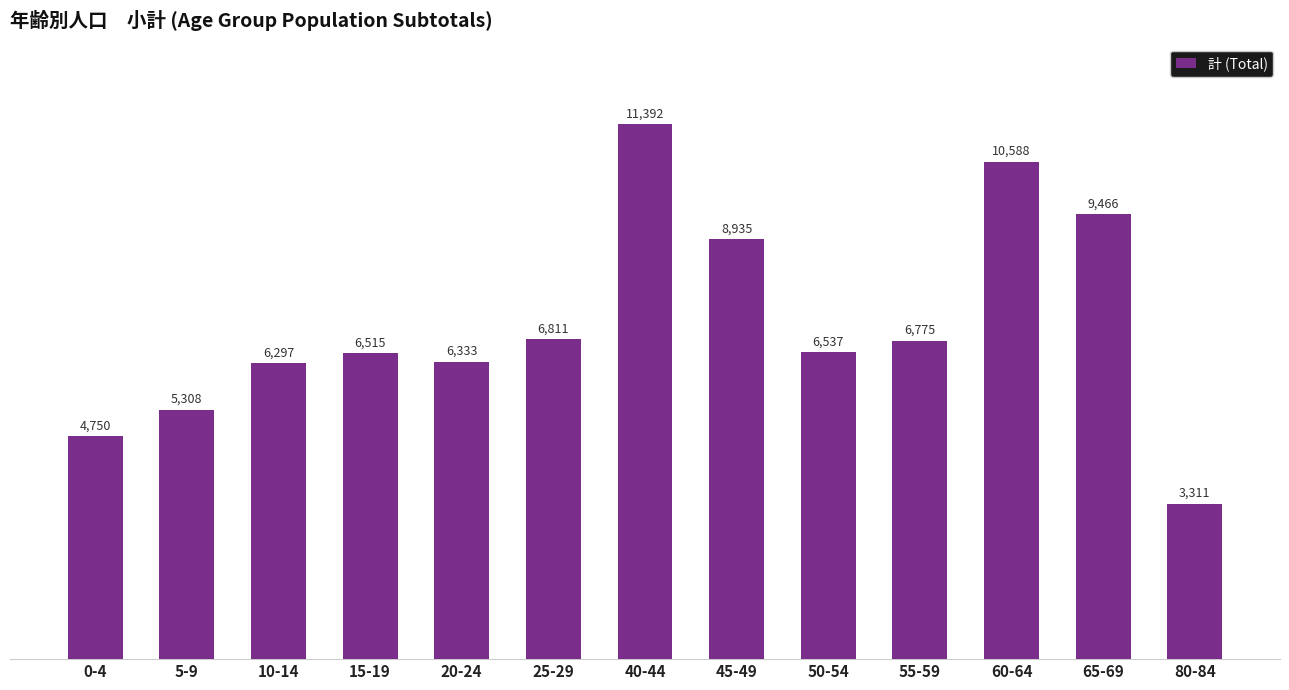

Rank the categories by value from highest to lowest.

40-44, 60-64, 65-69, 45-49, 25-29, 55-59, 50-54, 15-19, 20-24, 10-14, 5-9, 0-4, 80-84